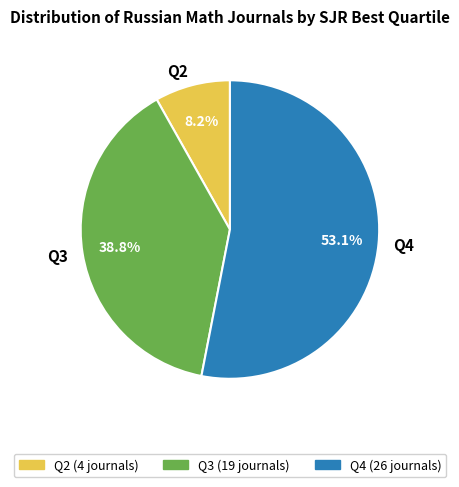

Combined, do Q3 and Q2 account for over 50%?

No